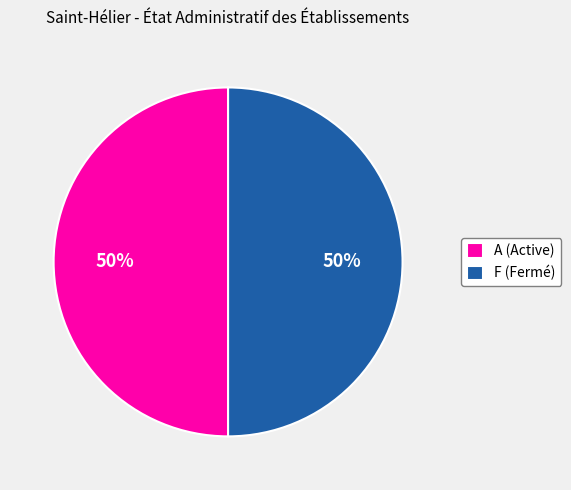

To the nearest percent, what is the difference between the largest and smallest slice percentages?

0%